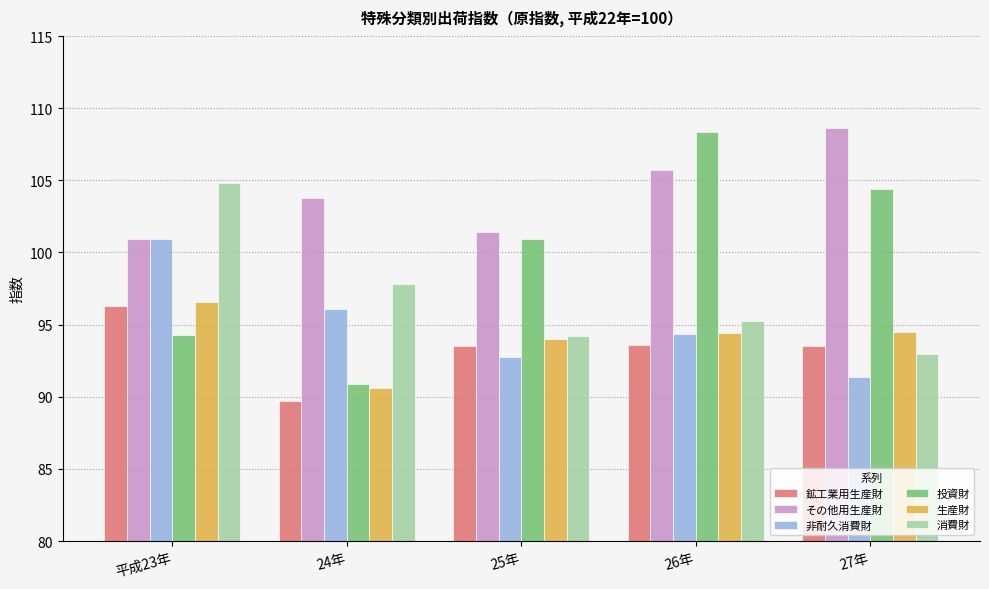

What is the difference between the highest and lowest values at 25年?

8.7